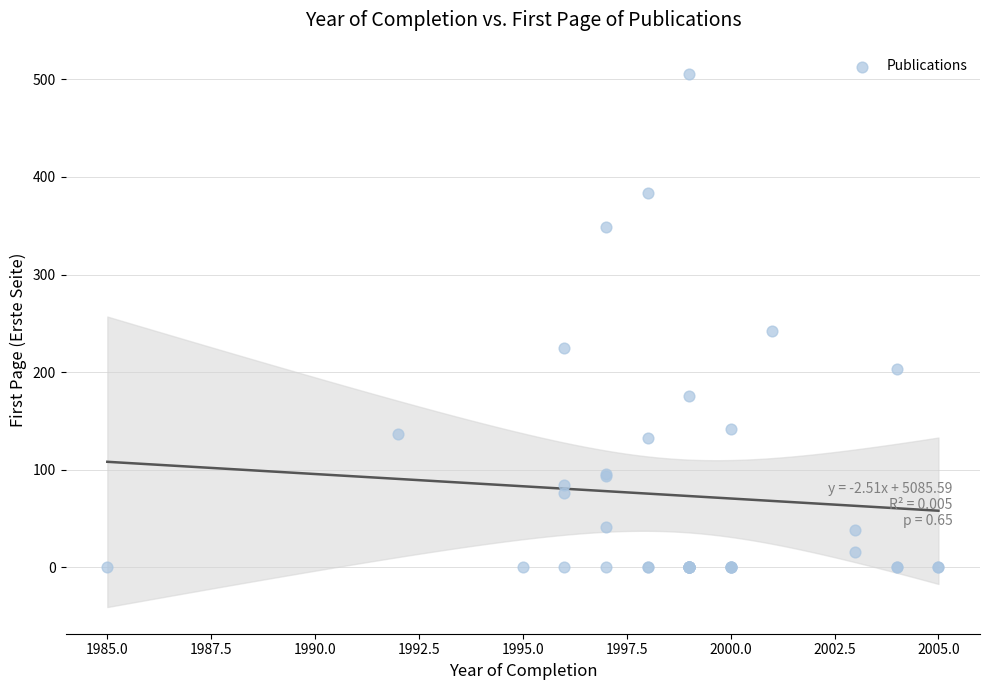

What Y value in the scatter plot is closest to 253?

242